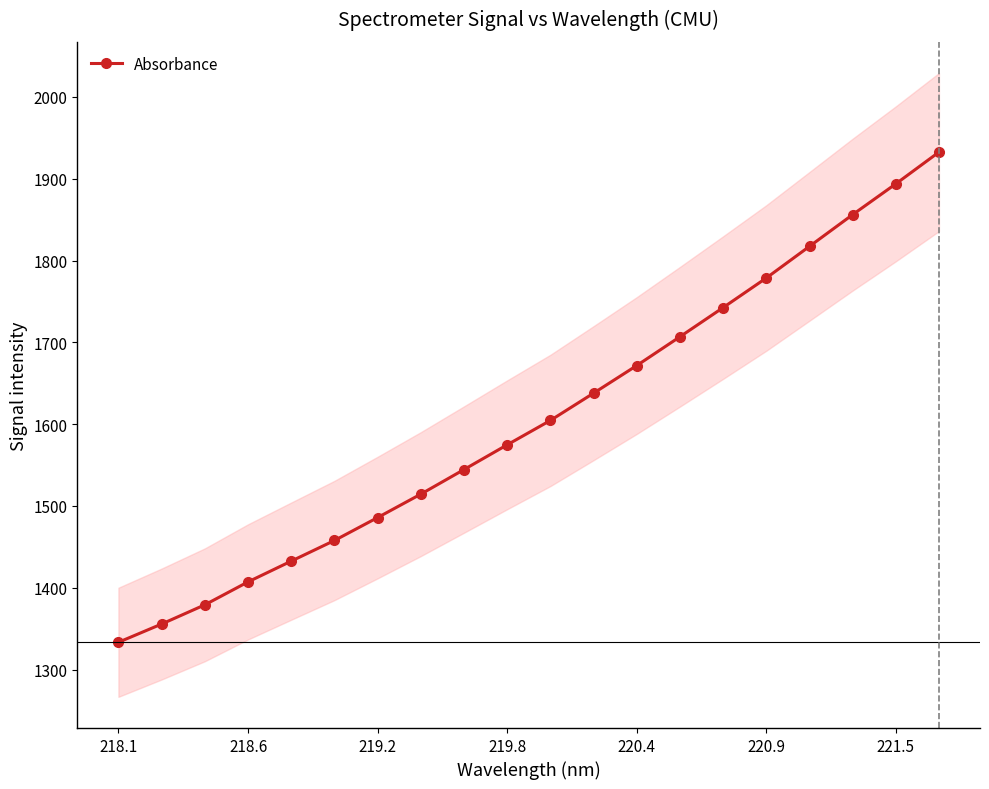

The Absorbance series shows 1893.7 at 221.5. True or false?

True